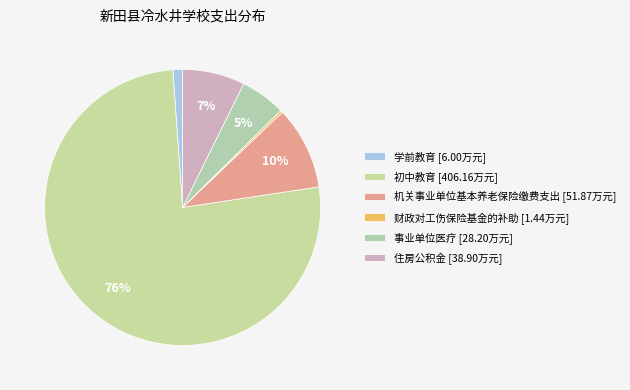

What percentage is NOT represented by 事业单位医疗?

94.7%